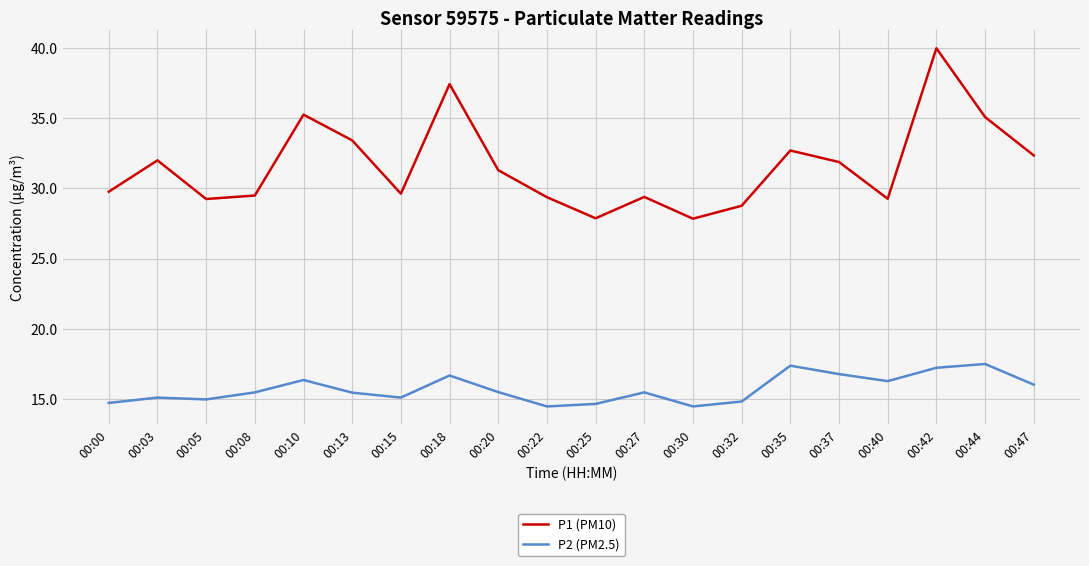

Count the number of categories in the chart.

20